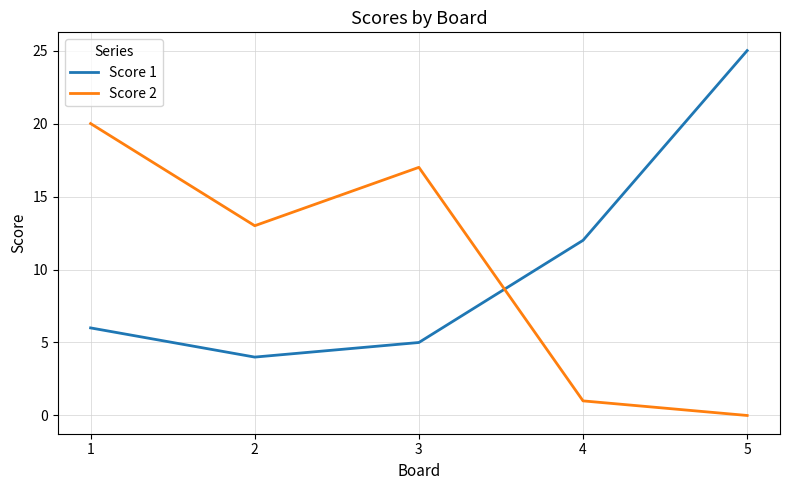

What is the sum of all Score 2 values?

51